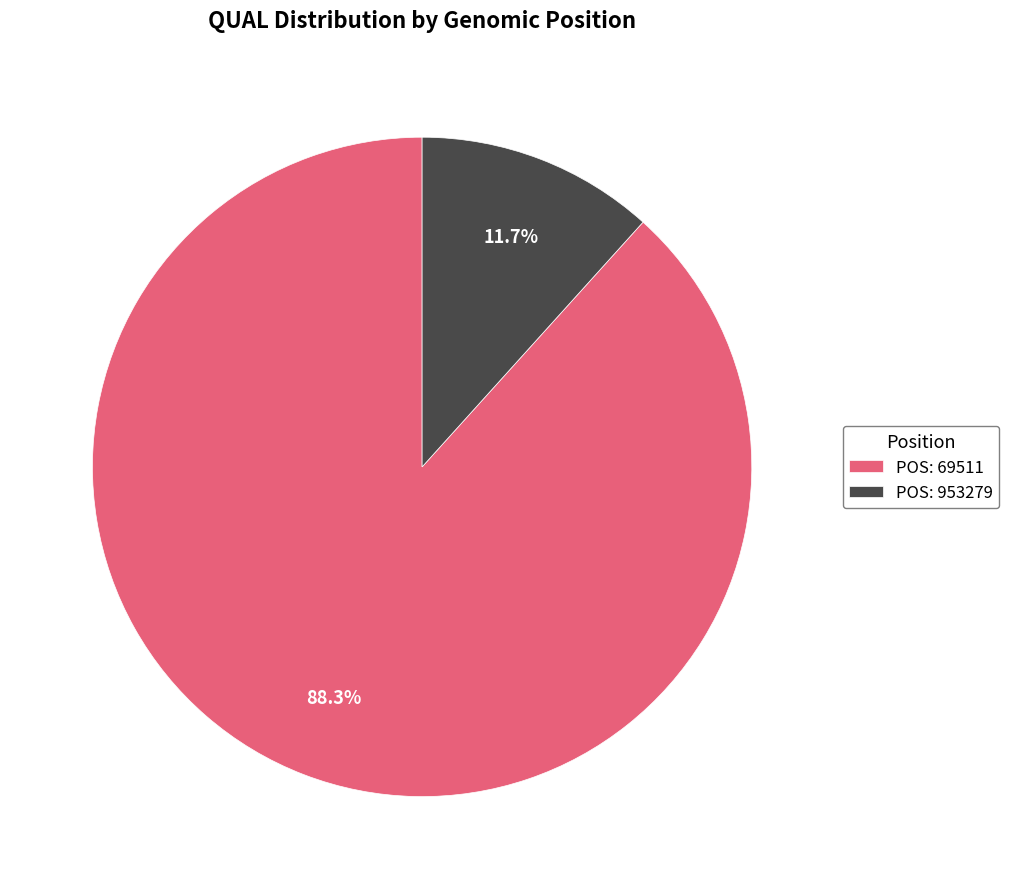

Count the number of slices in the pie.

2